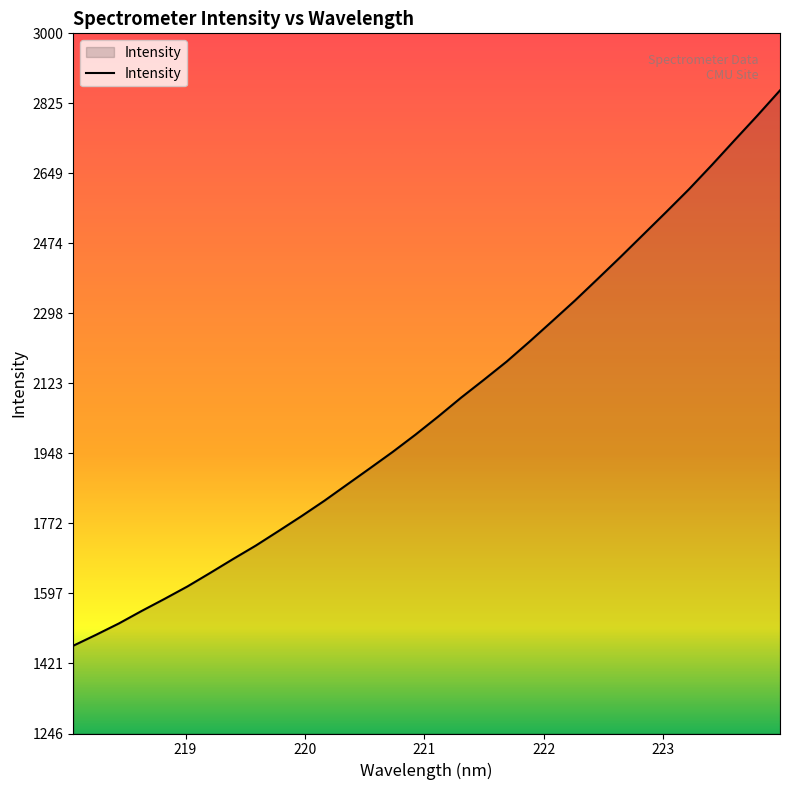

What is the minimum value shown in the chart?

1466.3